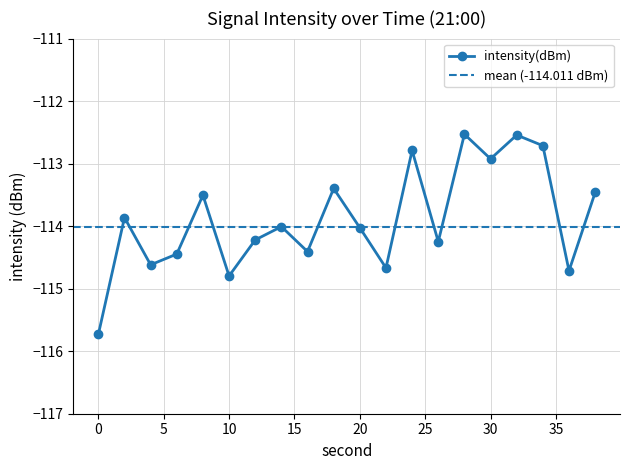

How many points are lower than both their immediate neighbors (excluding endpoints)?

7